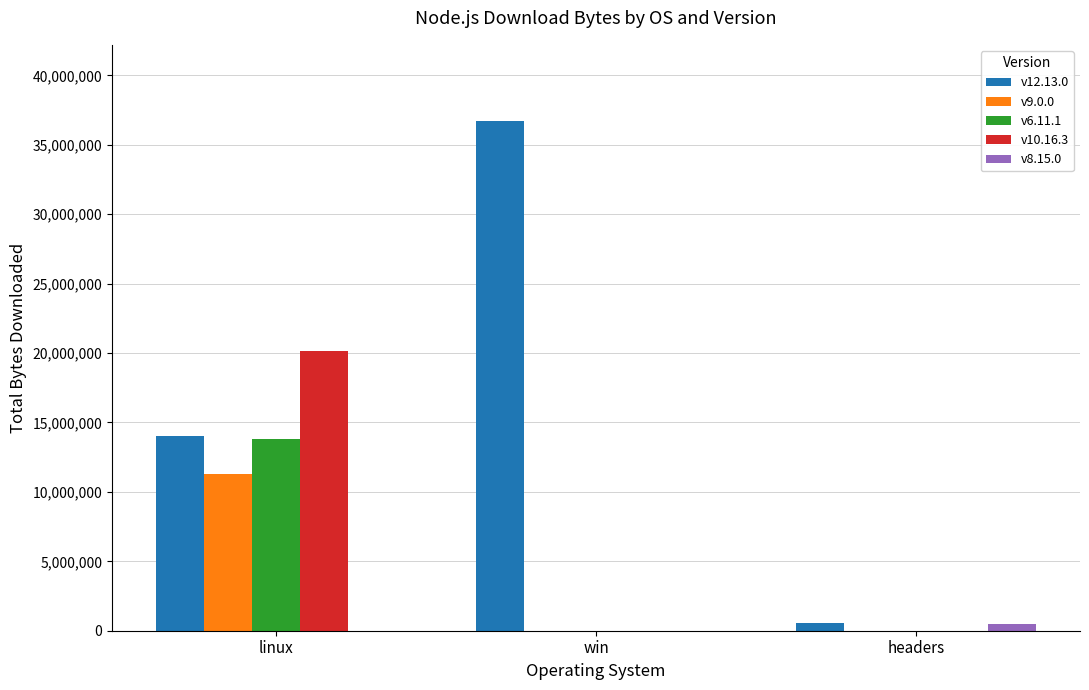

The value of v6.11.1 at headers is 0. True or false?

True